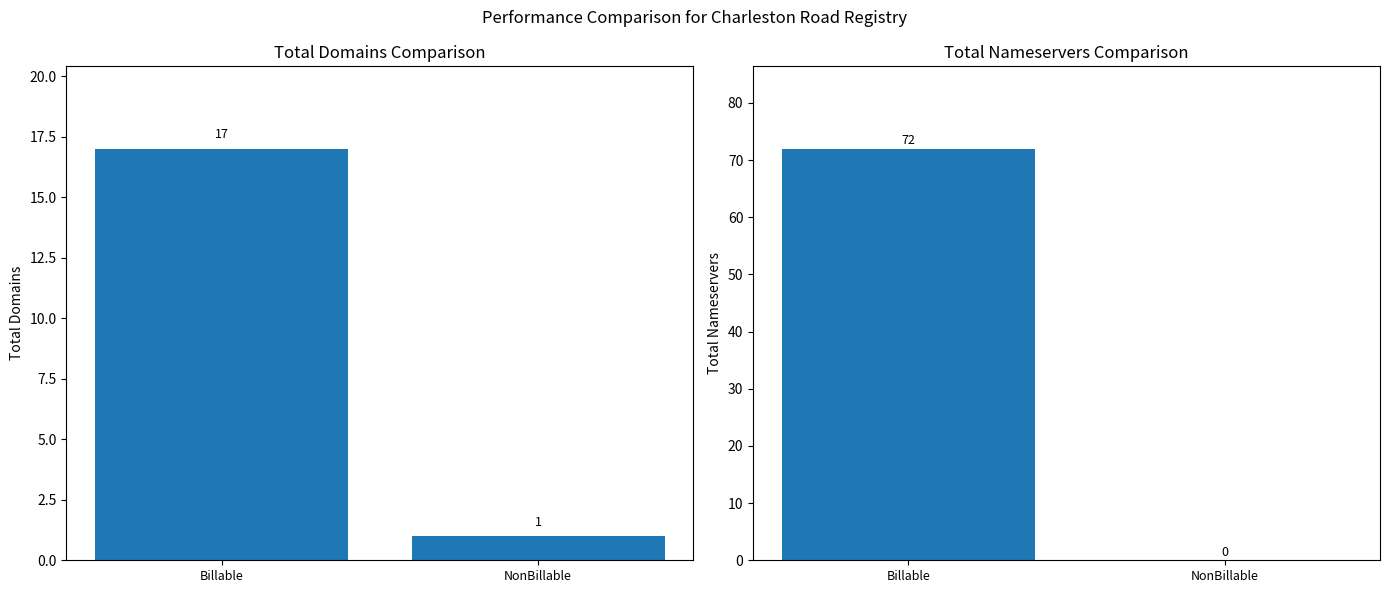

Count the total-domains values in the range 1 to 17.

2